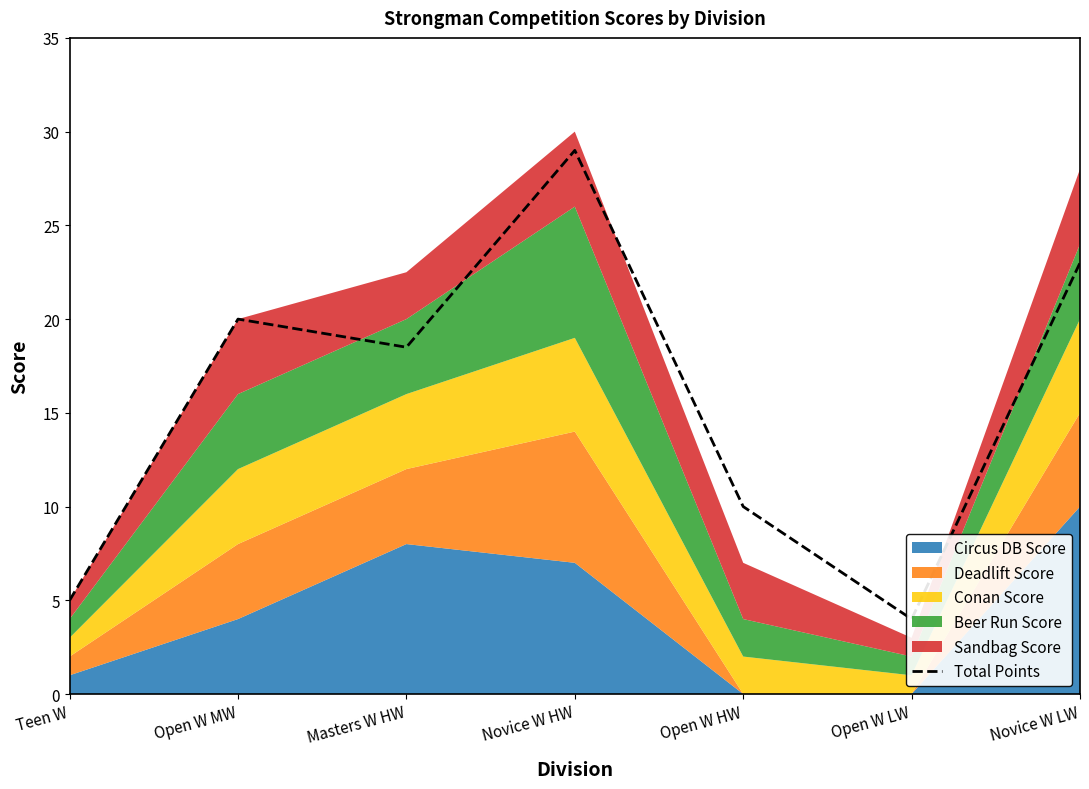

At which label does the data first exceed 18?

Open W MW